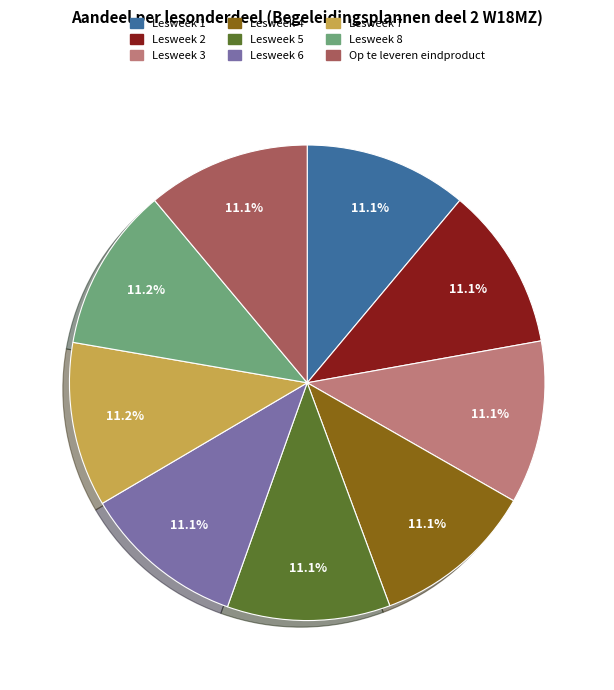

What percentage is the Lesweek 7 slice, to the nearest percent?

11%